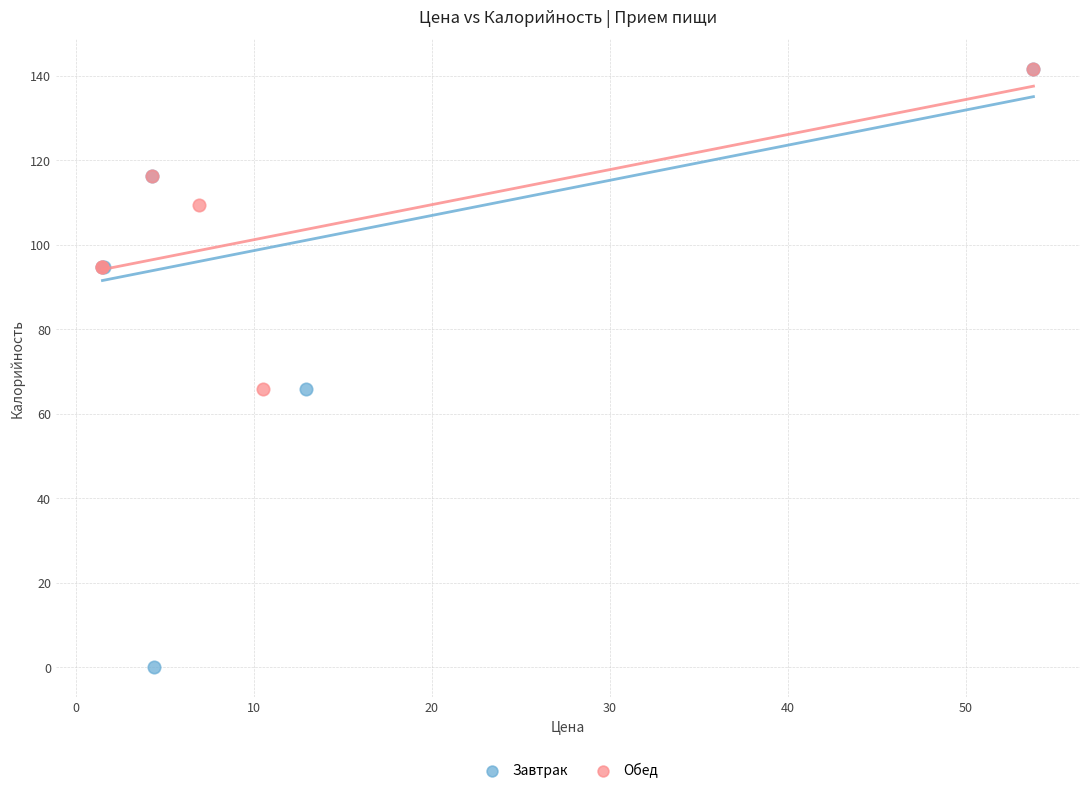

Which series contains the lowest Y value?

Завтрак